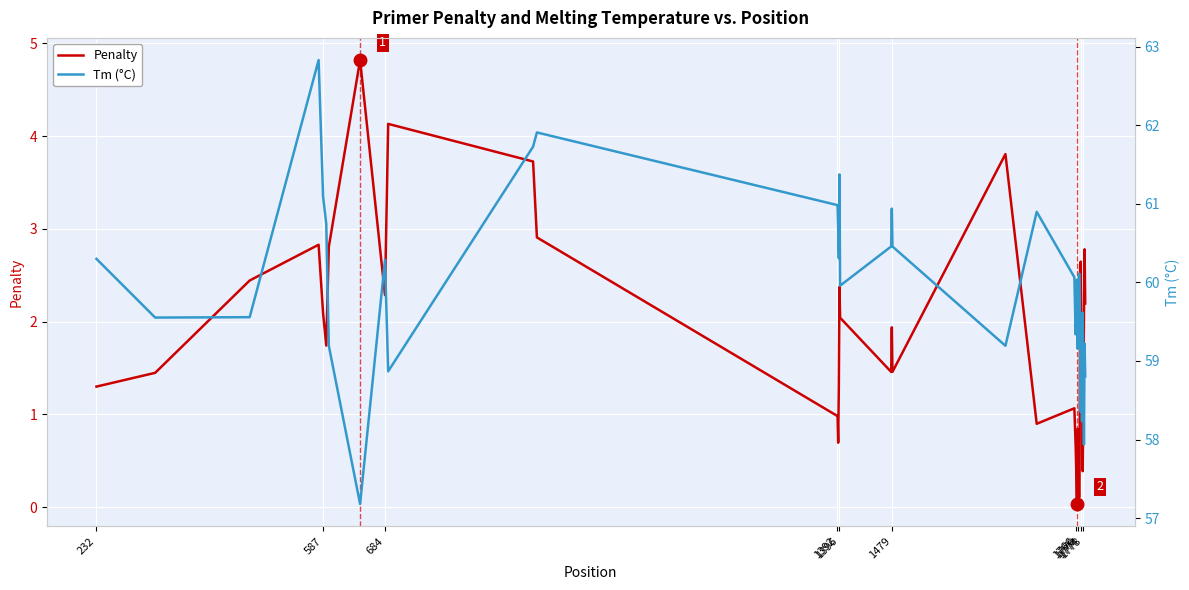

Does the chart display data point markers on the line(s)?

No